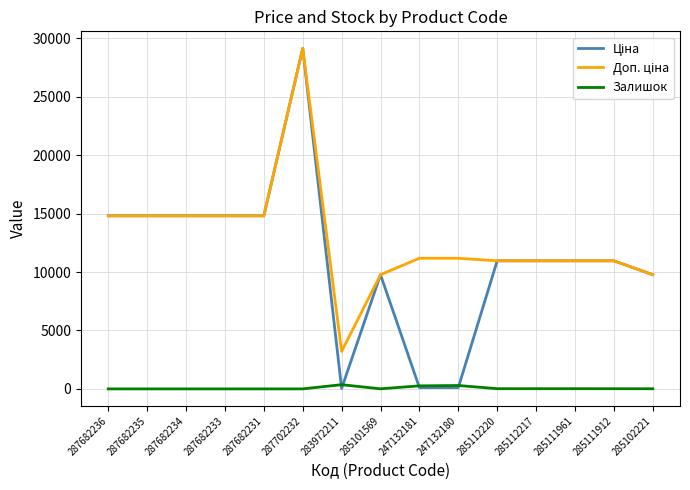

Which label corresponds to the largest value in the chart?

287702232